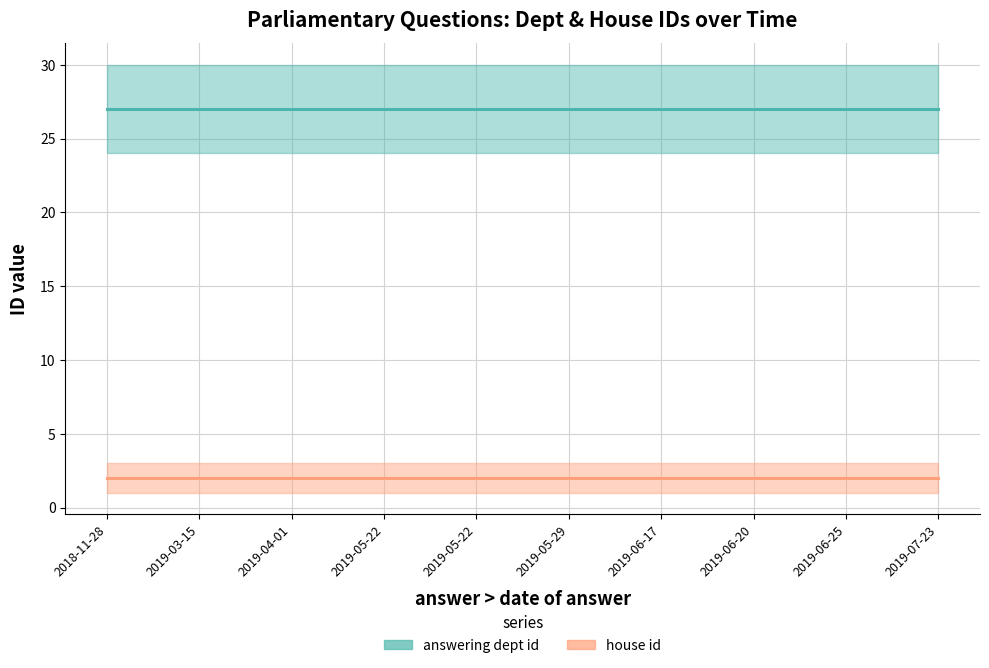

True or false: house id (mean) and answering dept id (mean) intersect in this chart.

False